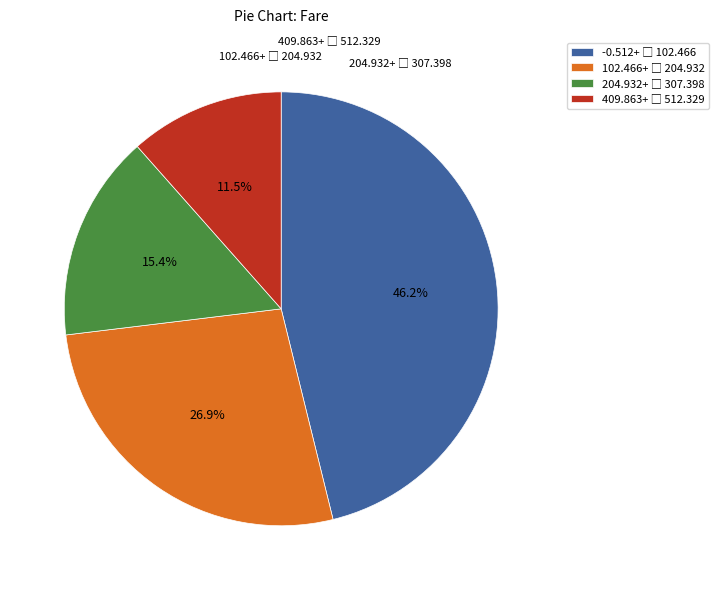

Does any single category account for the majority?

No